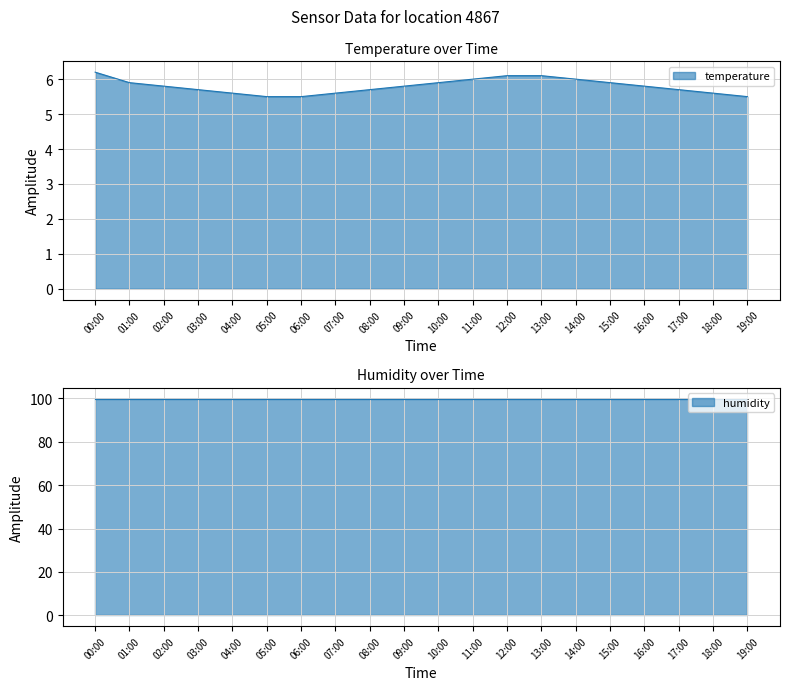

What value does the temperature series have at 15:00?

5.9